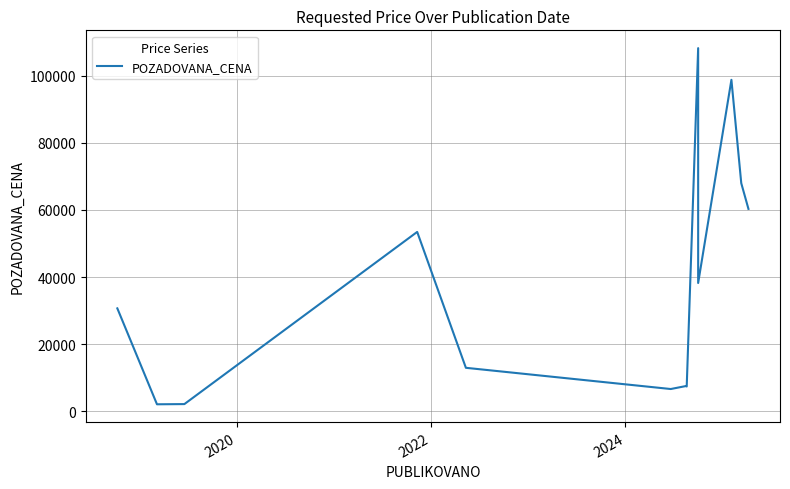

Count the number of categories in the chart.

13